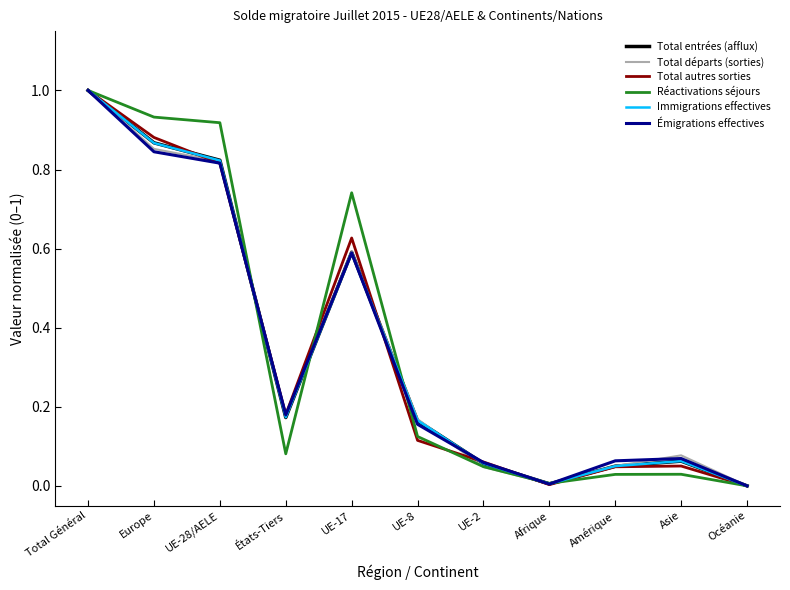

What position from the right is UE-2?

5